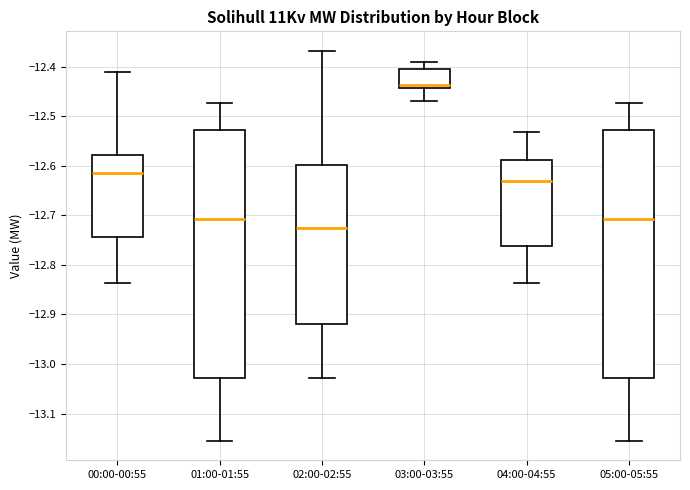

Reading left to right, transcribe this box plot: for each box, give where its median line is, the range the box spans, and where its two whiskers end, as read against the y-axis. The values are not printed on the chart, so give them approximately, as read against the axis.

00:00-00:55: median -12.61, box -12.74 to -12.58, whiskers -12.84 to -12.41
01:00-01:55: median -12.71, box -13.03 to -12.53, whiskers -13.16 to -12.47
02:00-02:55: median -12.73, box -12.92 to -12.60, whiskers -13.03 to -12.37
03:00-03:55: median -12.44 (just above the box's lower edge), box -12.44 to -12.40, whiskers -12.47 to -12.39
04:00-04:55: median -12.63, box -12.76 to -12.59, whiskers -12.84 to -12.53
05:00-05:55: median -12.71, box -13.03 to -12.53, whiskers -13.16 to -12.47